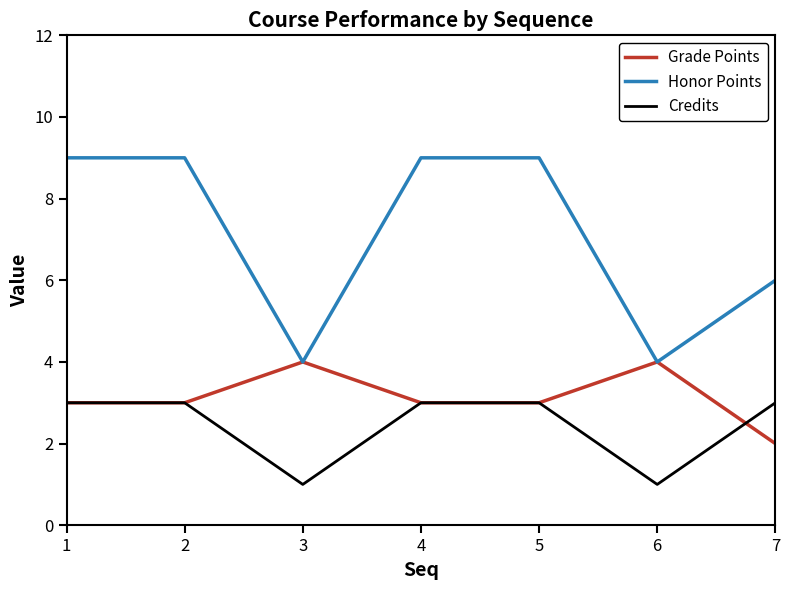

Rank the series by their average value, from lowest to highest.

Credits, Grade Points, Honor Points